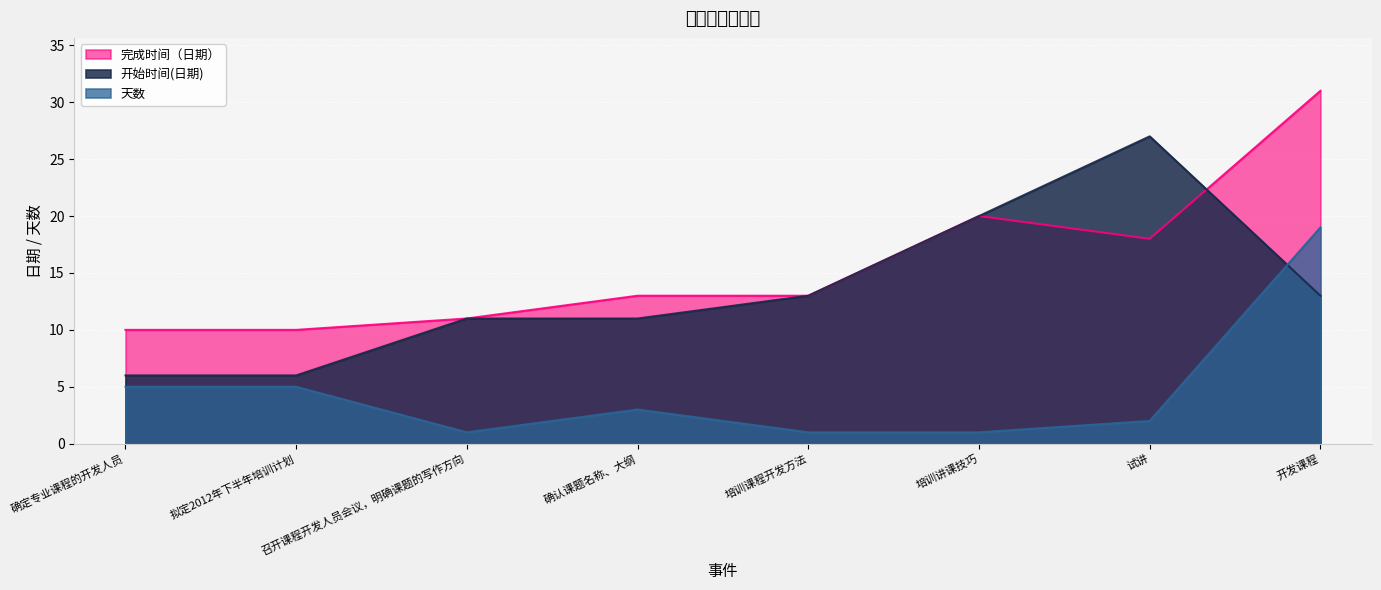

True or false: 完成时间（日期） has a value of 28 at 培训讲课技巧.

False